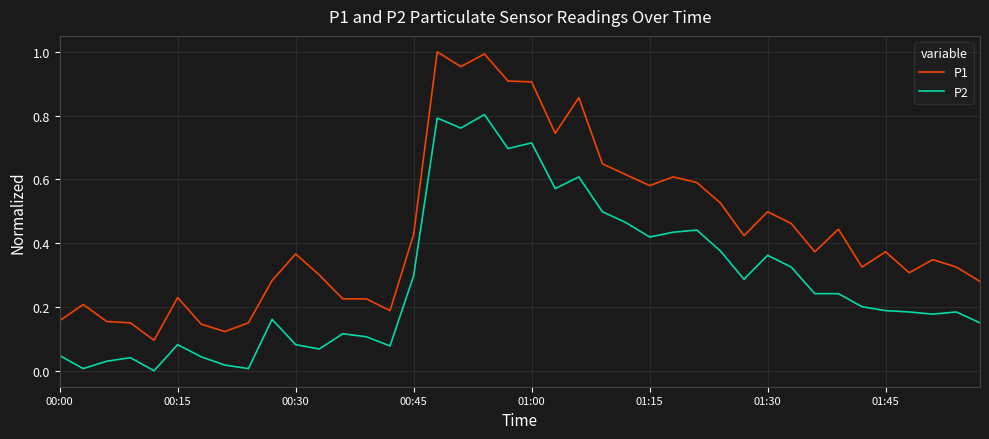

Which series has the largest total across all categories?

P1